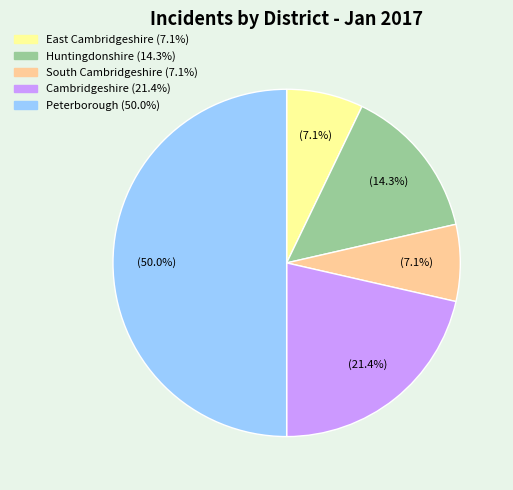

Count the number of slices in the pie.

5